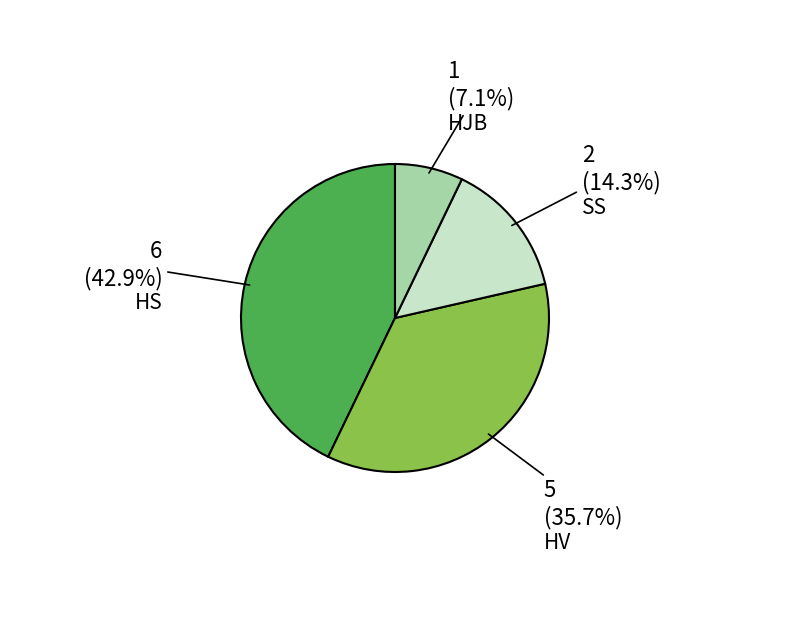

Does any single category account for the majority?

No